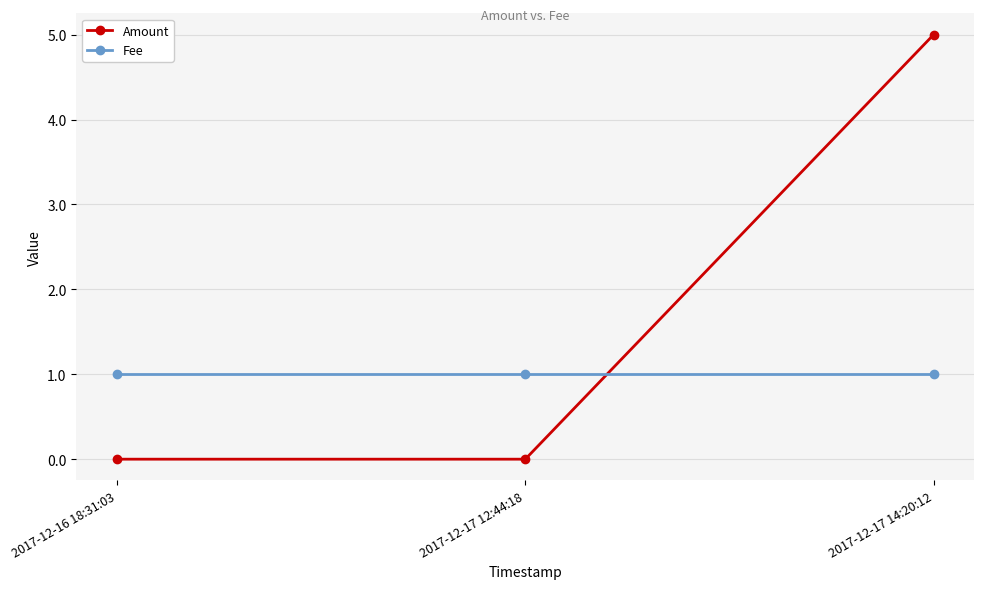

The value of Amount at 2017-12-17 14:20:12 is 3. True or false?

False